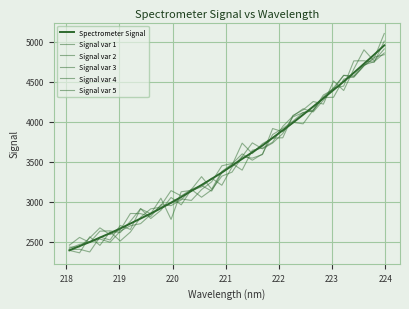

Does the chart display data point markers on the line(s)?

No